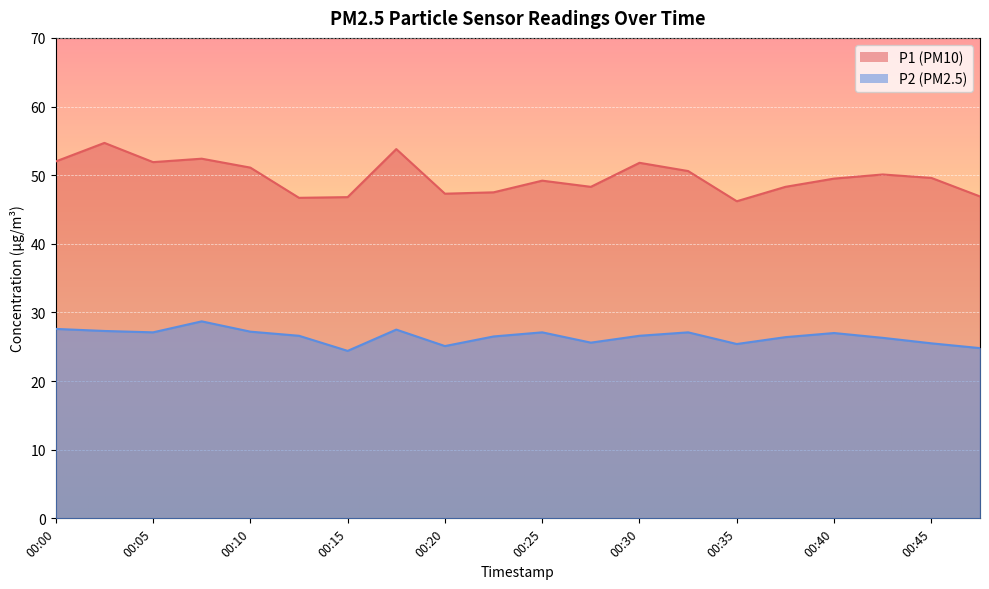

Rank the series at 00:03 from highest to lowest value.

P1, P2